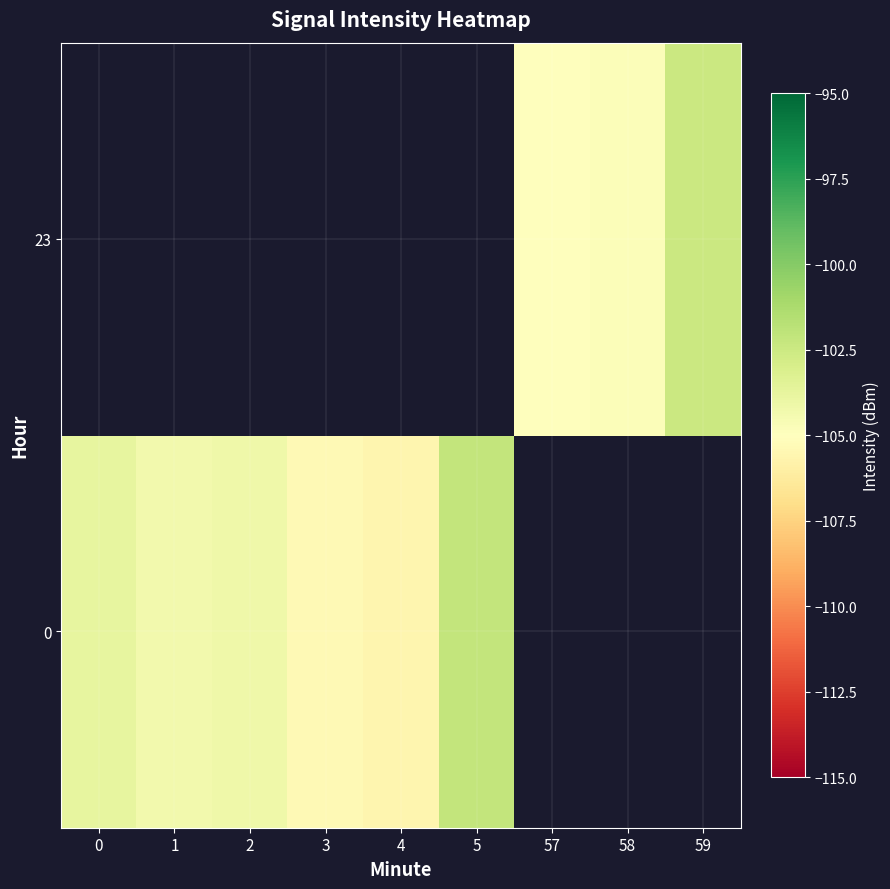

At which label does 0 first exceed -103?

5